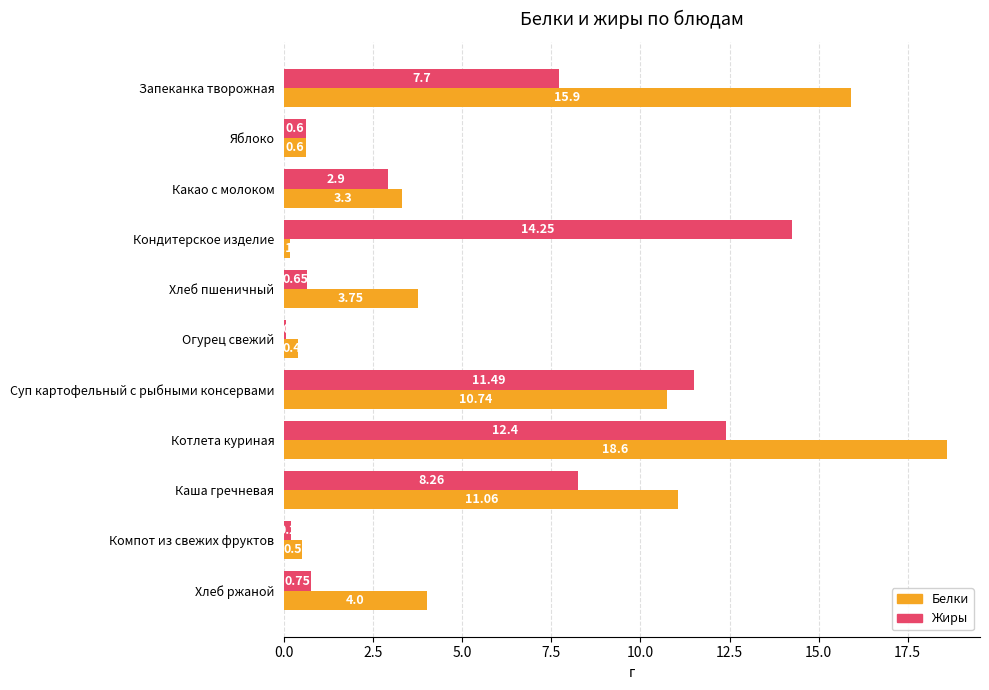

Is the value of Жиры at Огурец свежий greater than the value of Белки at Огурец свежий?

No